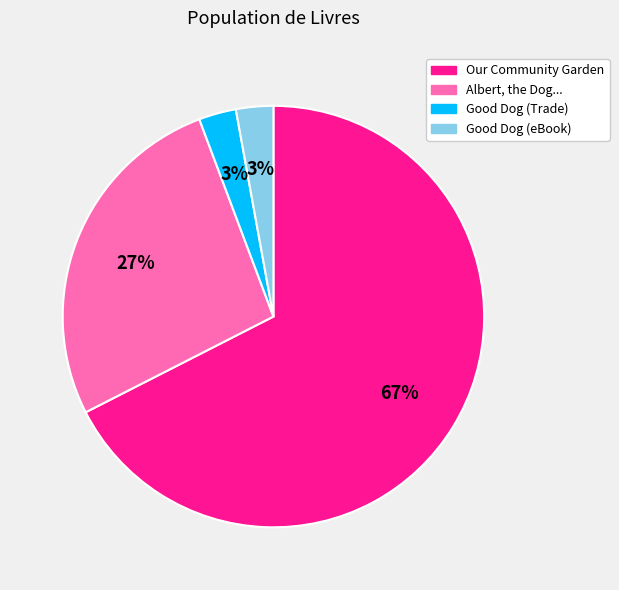

Is there a majority slice in this chart?

Yes